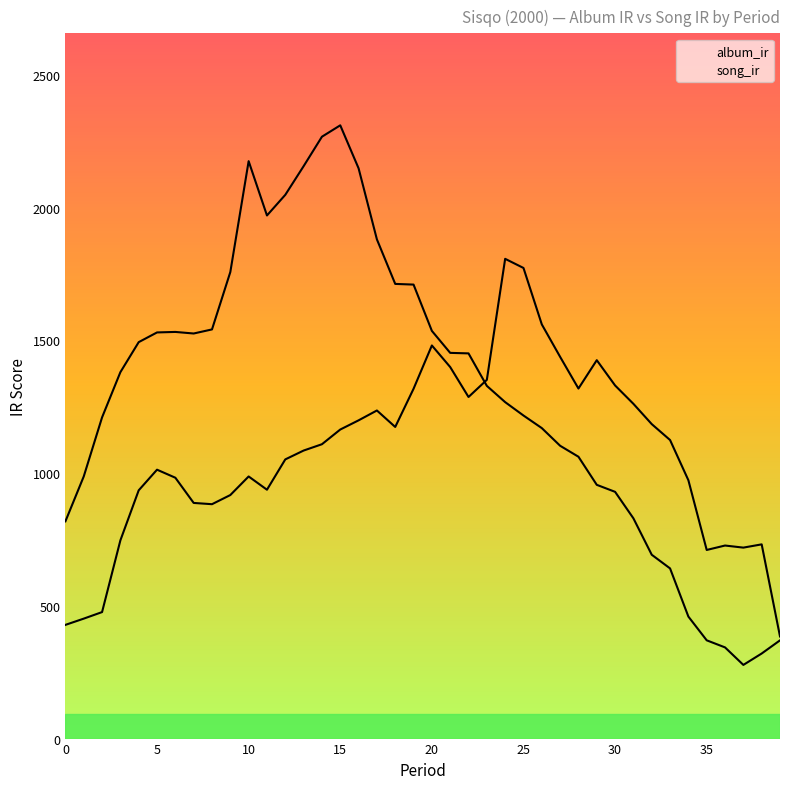

What is the difference between the maximum and minimum values in the album_ir series?

2032.4